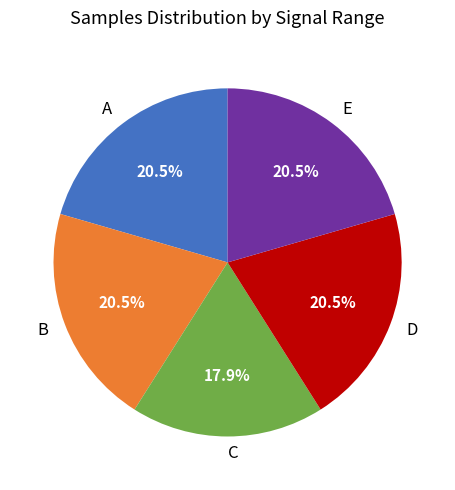

Is C the majority of the pie?

No